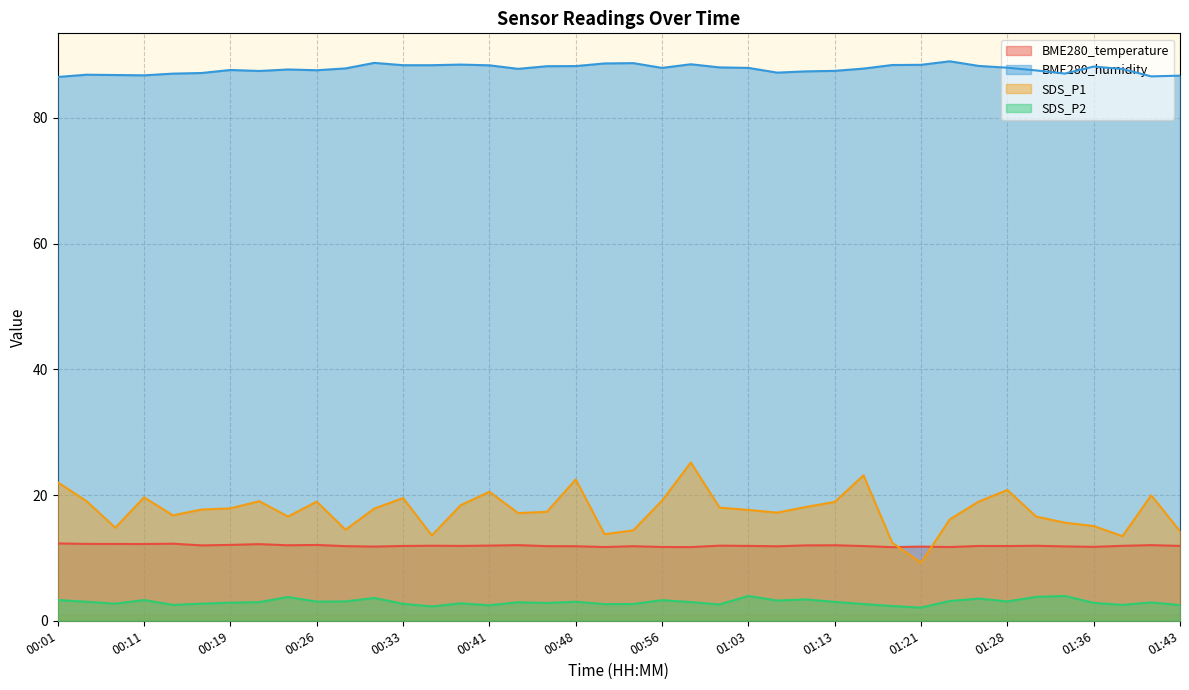

Which series changed the most between 00:58 and 01:21?

SDS_P1